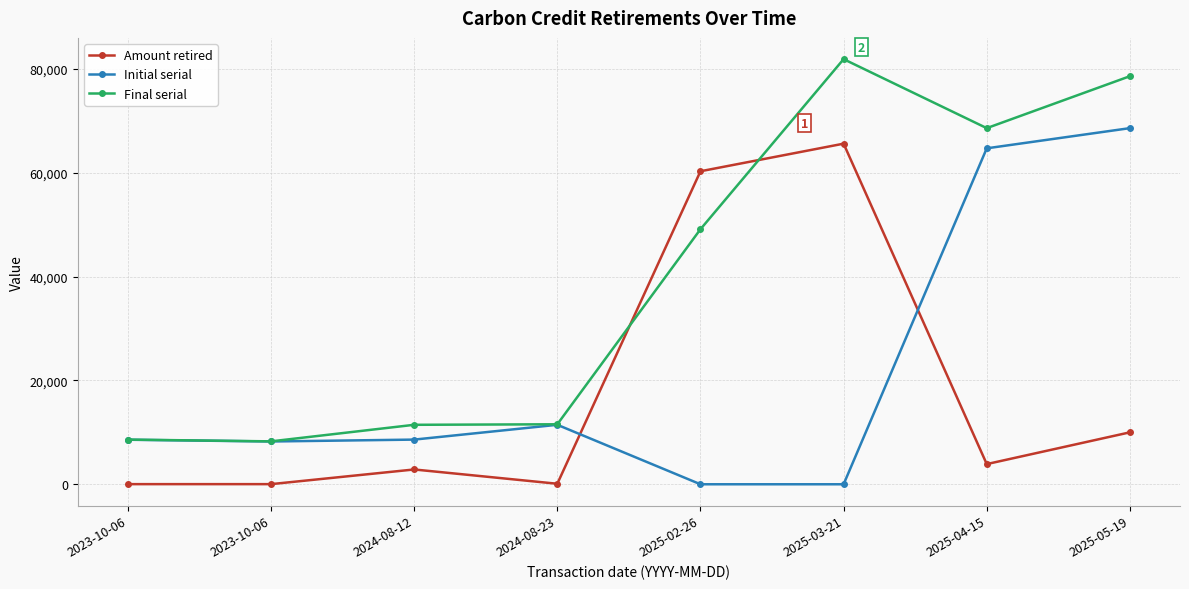

Reading right to left, extract all data points from this chart.

Amount retired: 10000	3885	65573	60261	100	2850	26	26
Initial serial: 68562	64677	1	1	11451	8601	8237	8575
Final serial: 78561	68561	81845	49103	11550	11450	8262	8600